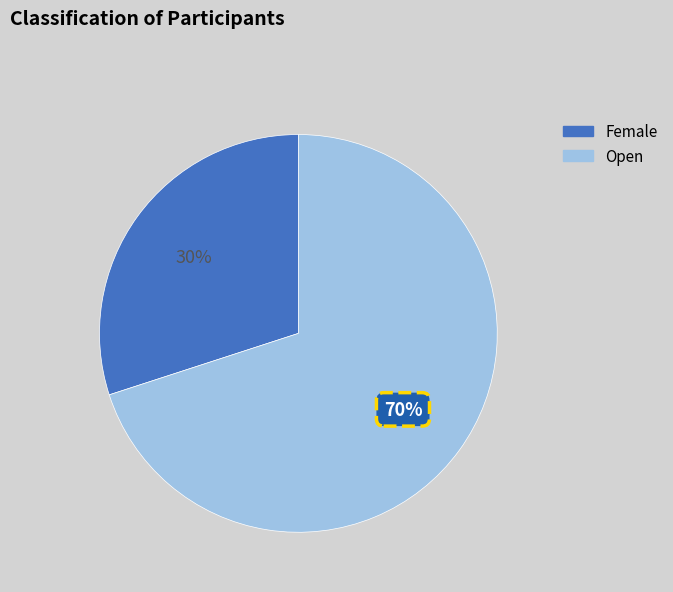

To the nearest percent, what is the average slice percentage?

50%